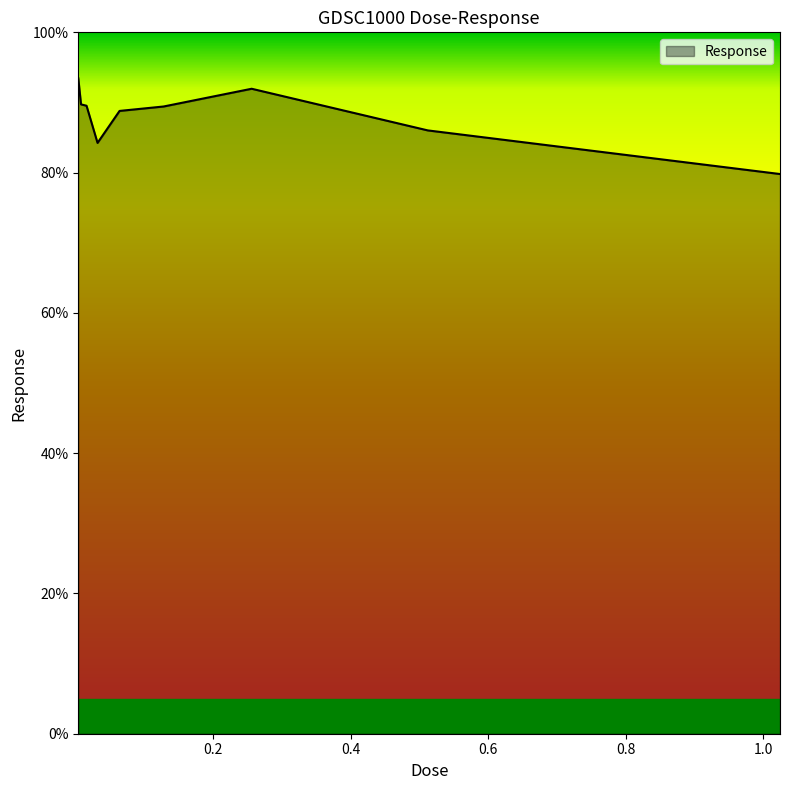

What is the difference between the maximum and minimum values?

13.7